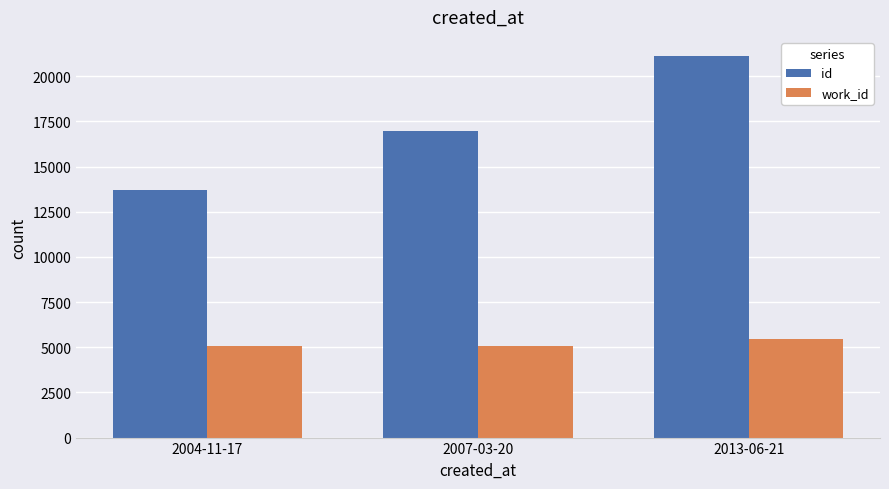

Which series has the widest spread of values?

id